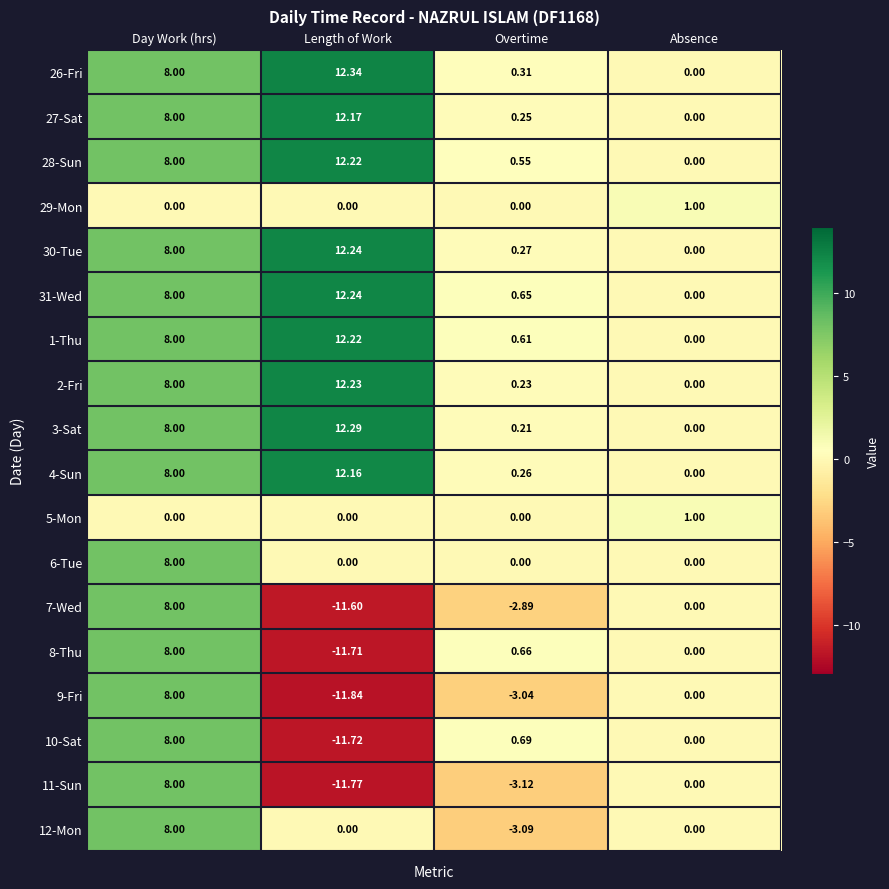

Where is 30-Tue nearest to the value 6?

Day Work (hrs)